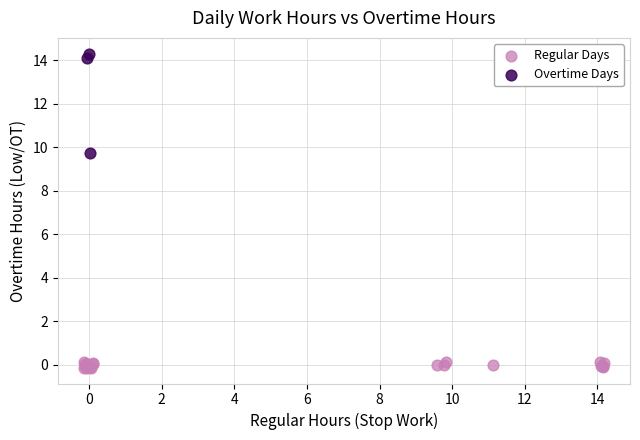

Which series has the widest spread of Y values?

Overtime Days